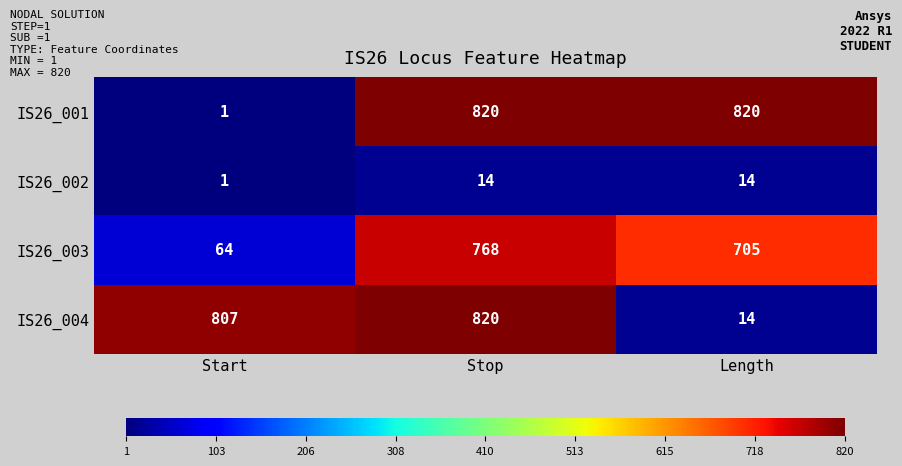

The IS26_001 series shows 1 at Start. True or false?

True